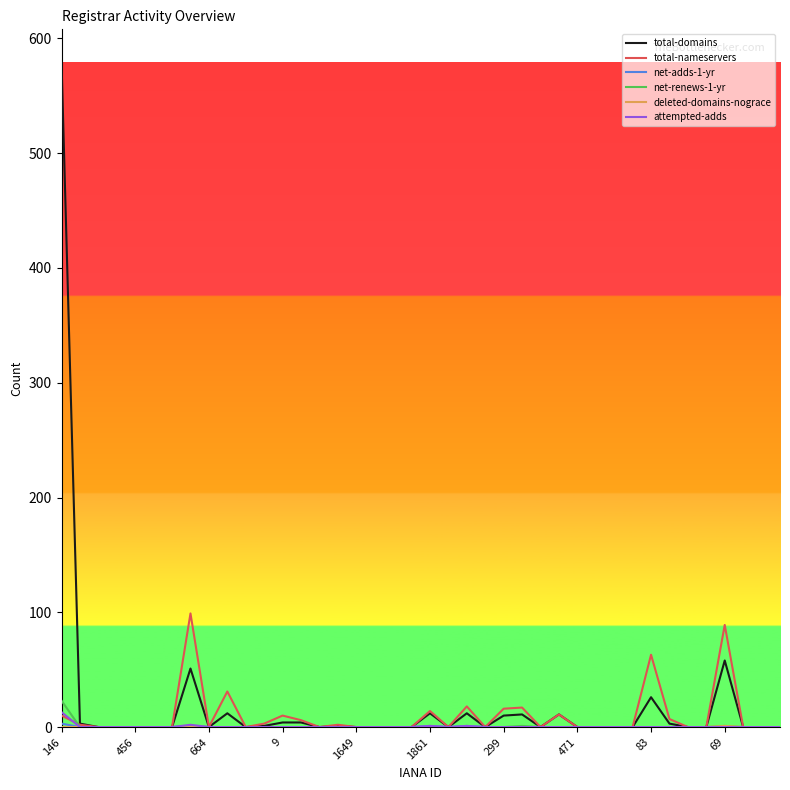

What is the difference between the maximum and minimum values in the total-nameservers series?

99